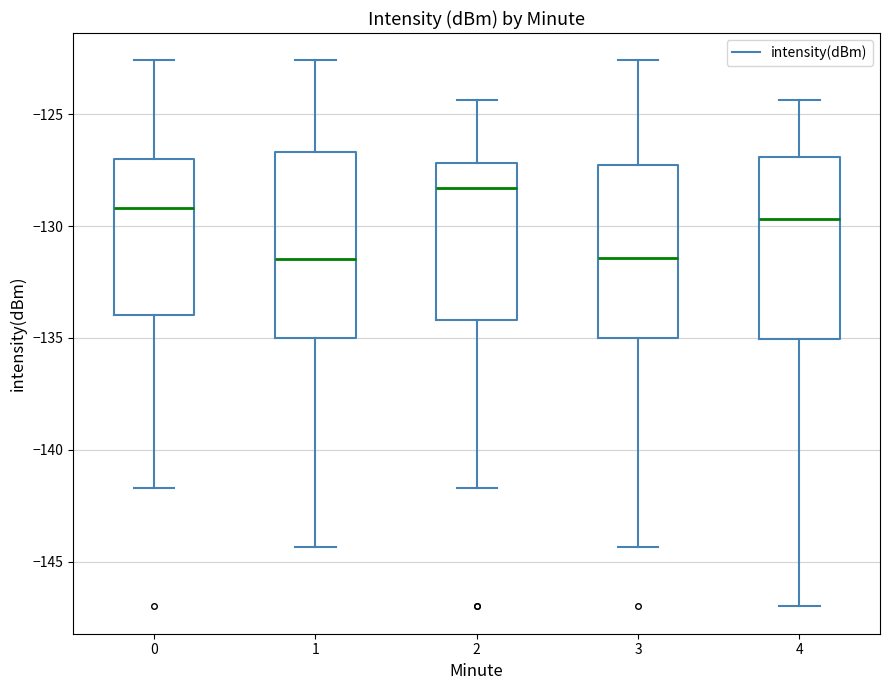

Reading left to right, read every box against the y-axis: the position of its median line, the range the box covers, and the ends of its whiskers. The values are not printed on the chart, so give them approximately, as read against the axis.

0: median -129.0, box -134.0 to -127.0, whiskers -141.5 to -122.5
1: median -131.5, box -135.0 to -126.5, whiskers -144.5 to -122.5
2: median -128.5, box -134.0 to -127.0, whiskers -141.5 to -124.5
3: median -131.5, box -135.0 to -127.5, whiskers -144.5 to -122.5
4: median -129.5, box -135.0 to -127.0, whiskers -147.0 to -124.5